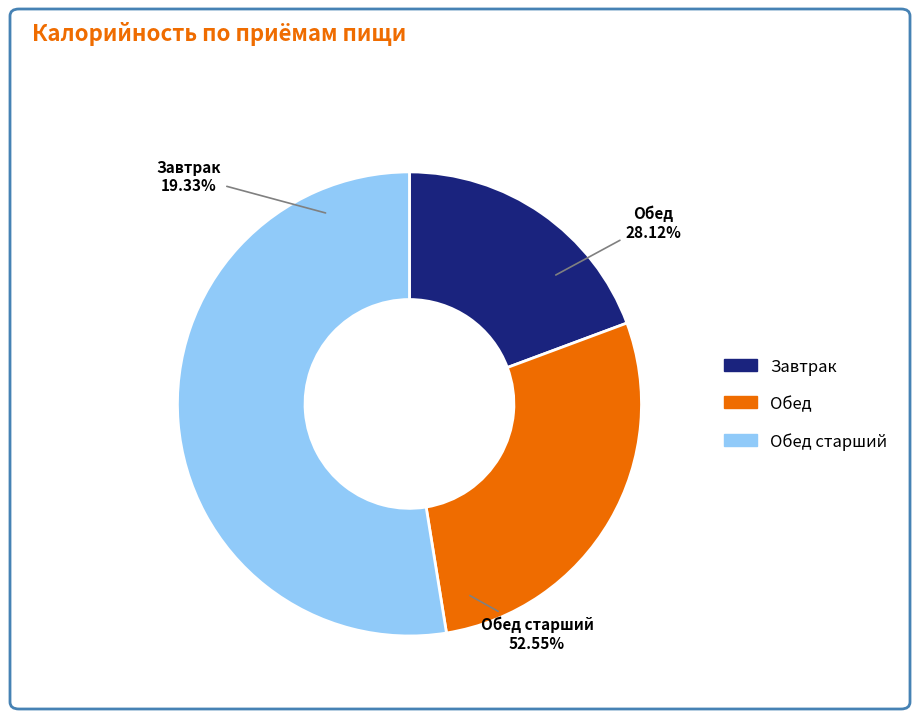

What is the largest slice in the pie chart?

Обед старший